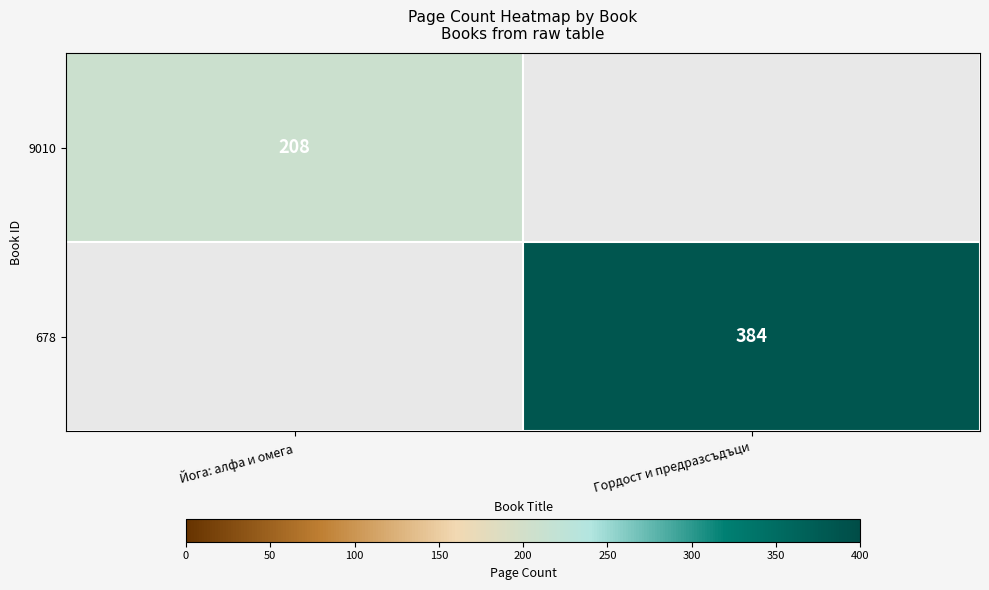

Is it true that 678 equals 256 at Гордост и предразсъдъци?

False